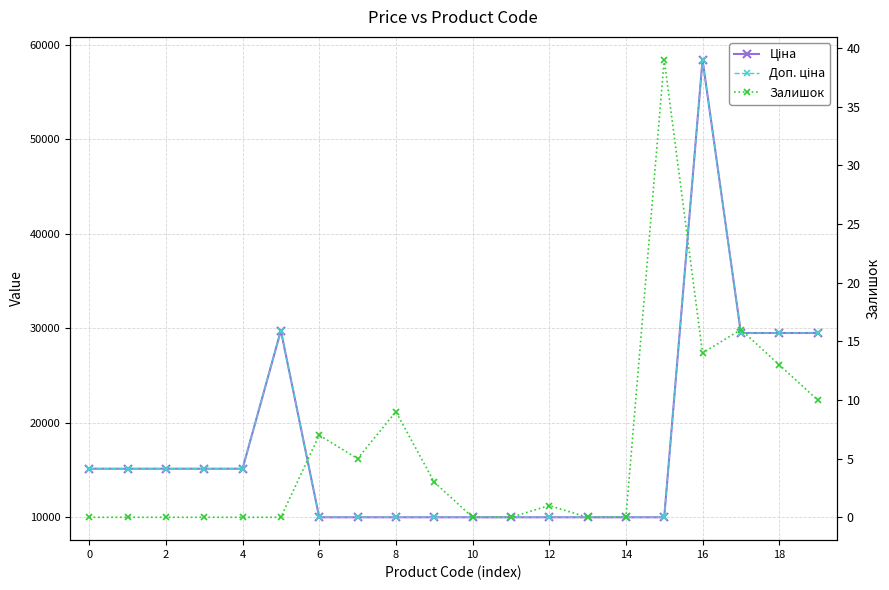

How many lines are shown in the chart?

3